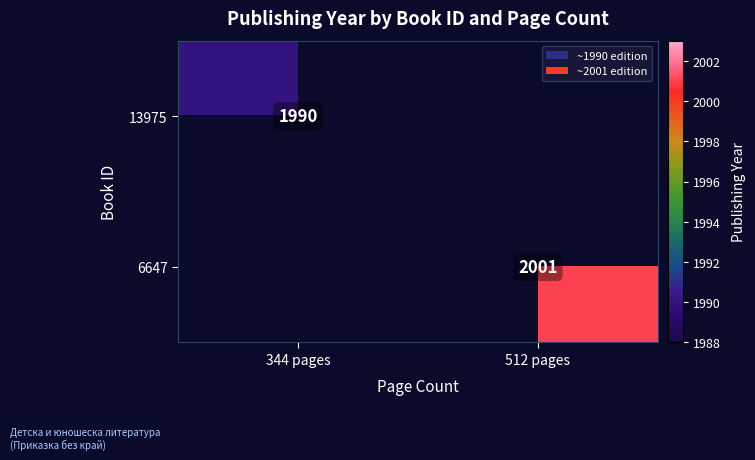

True or false: 13975 has a value of 1257 at 344 pages.

False